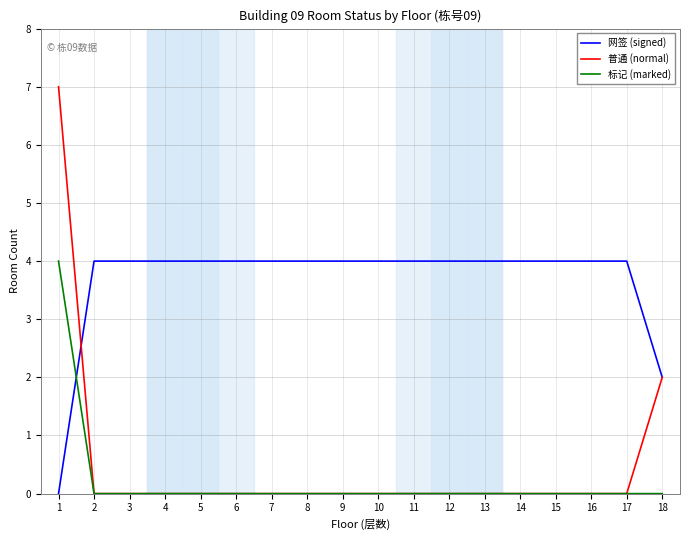

What is the approximate value of 网签 (signed) at 5?

4